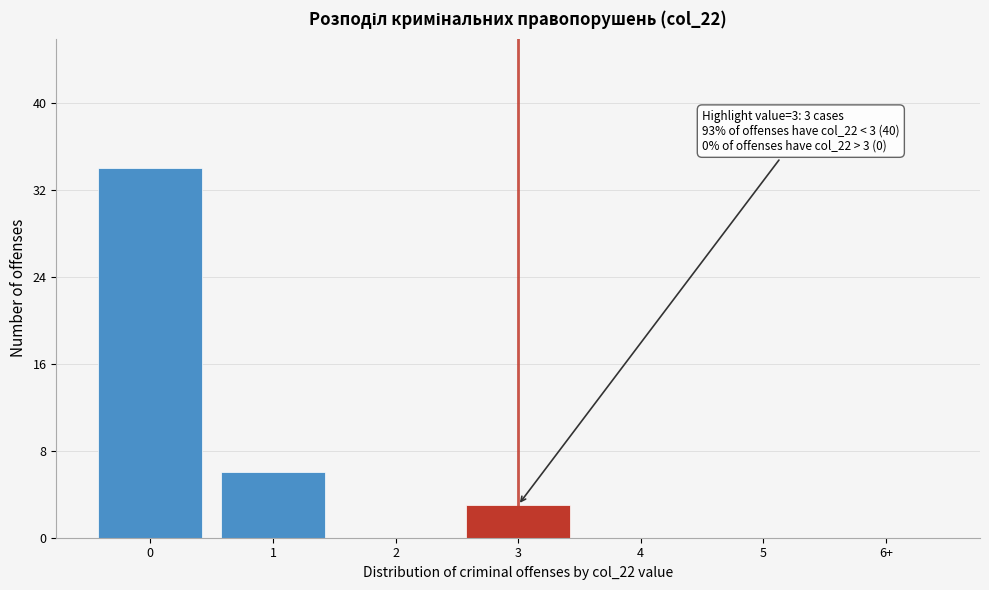

Reading left to right, transcribe all the data shown in this chart.

0=34	1=6	2=0	3=3	4=0	5=0	6+=0